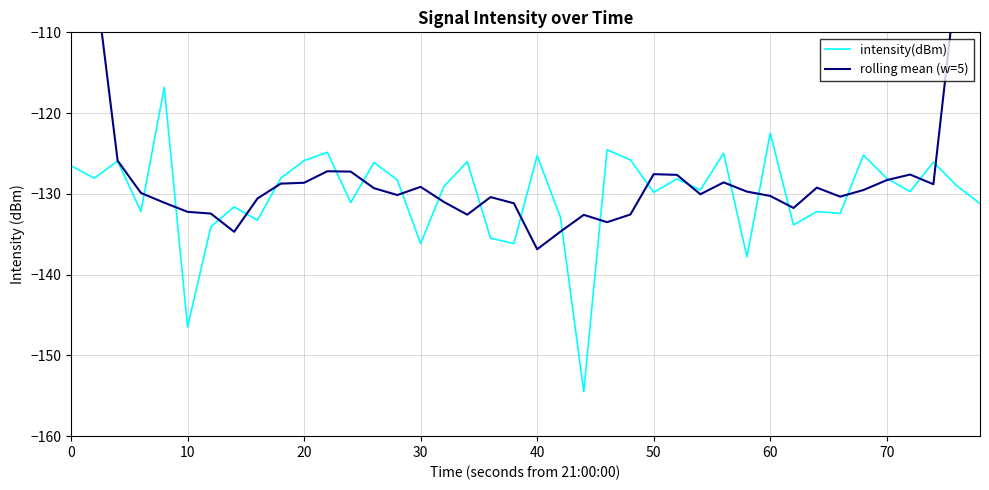

The value of intensity(dBm) at 70 is -63.7. True or false?

False